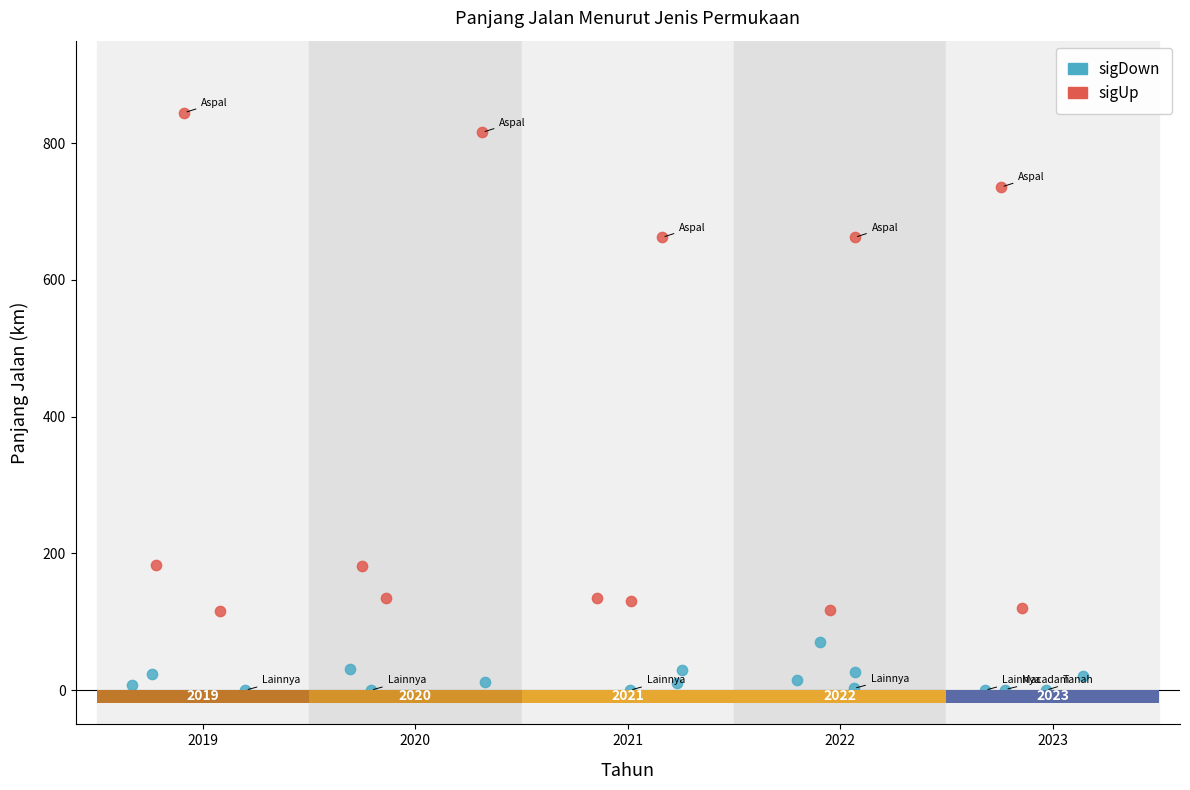

Which series contains the lowest Y value?

sigDown